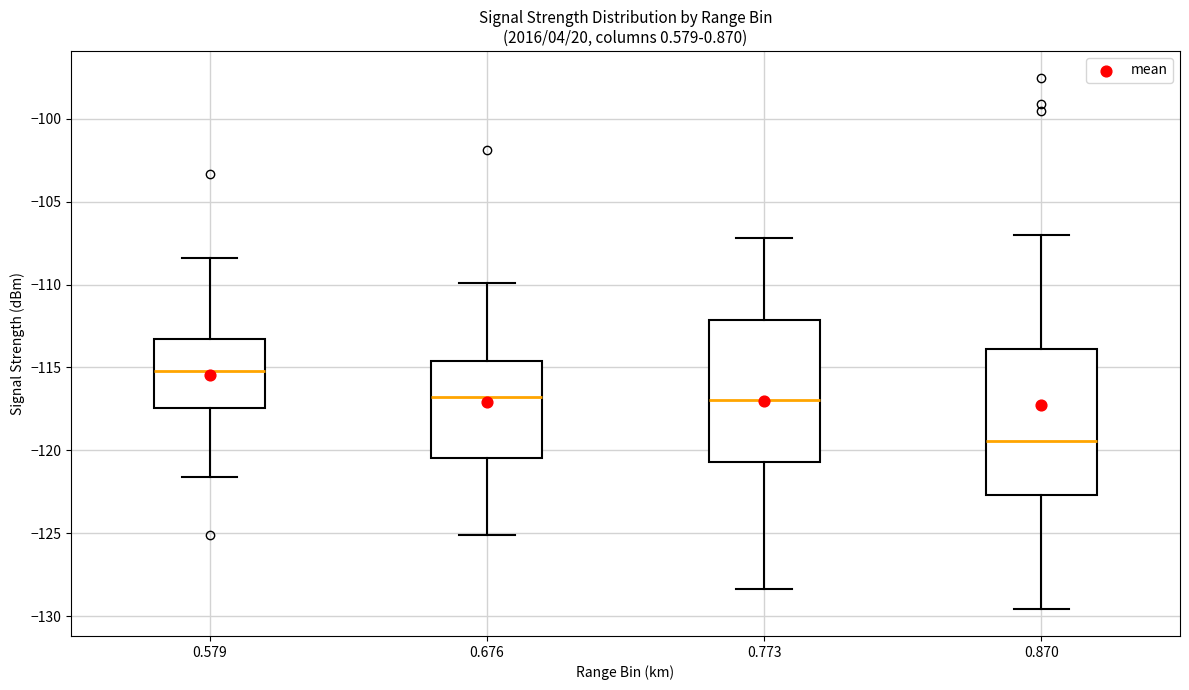

Reading left to right, transcribe this box plot: for each box, give where its median line is, the range the box spans, and where its two whiskers end, as read against the y-axis. The values are not printed on the chart, so give them approximately, as read against the axis.

0.579: median -115.0, box -117.5 to -113.5, whiskers -121.5 to -108.5
0.676: median -117.0, box -120.5 to -114.5, whiskers -125.0 to -110.0
0.773: median -117.0, box -120.5 to -112.0, whiskers -128.5 to -107.0
0.870: median -119.5, box -122.5 to -114.0, whiskers -129.5 to -107.0